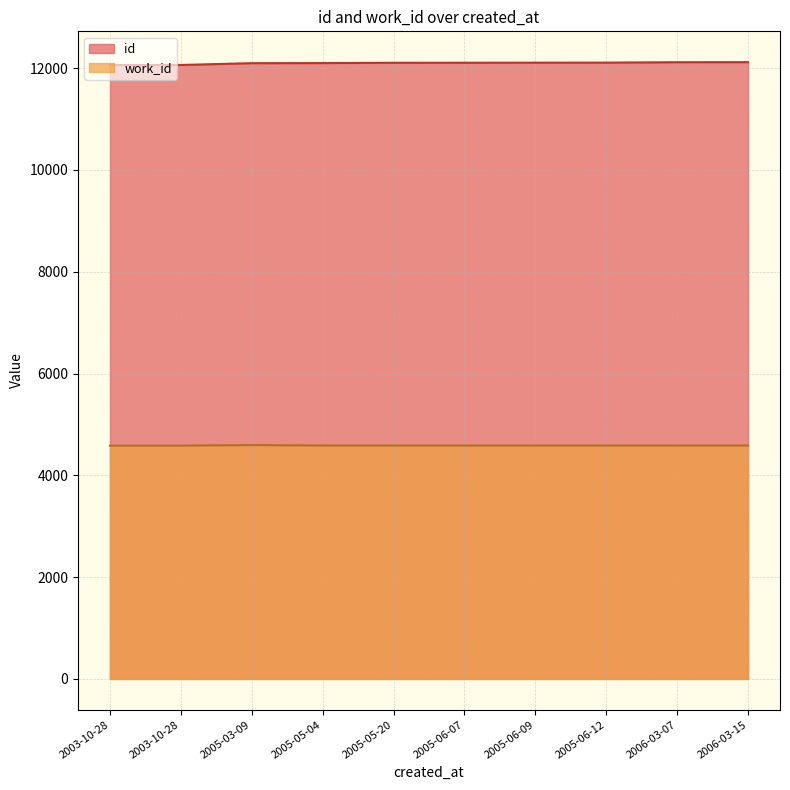

What is the highest value of the work_id series?

4593